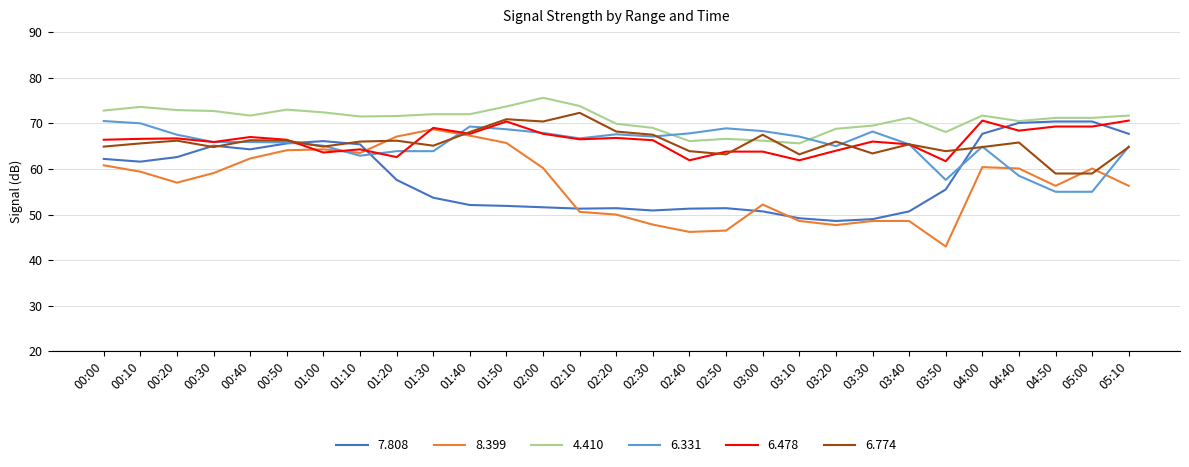

How many values in the 7.808 series are below 55?

14